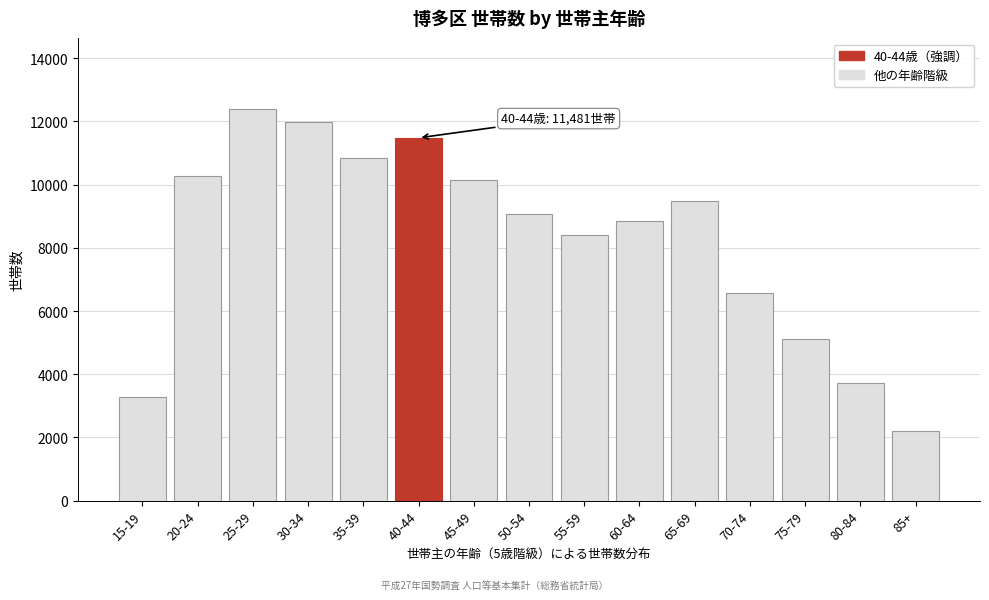

Reading left to right, list all the values displayed in this chart.

3270	10268	12399	11991	10843	11481	10154	9074	8399	8845	9479	6578	5101	3734	2206